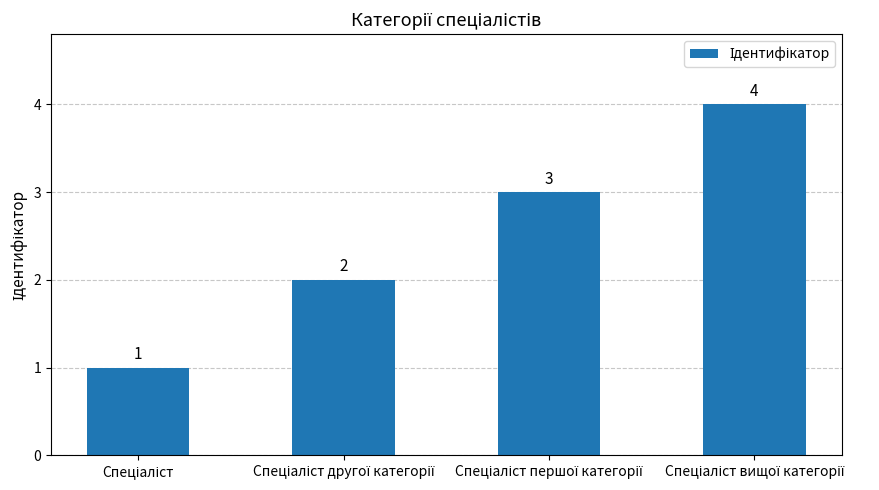

How many data points are less than 3?

2